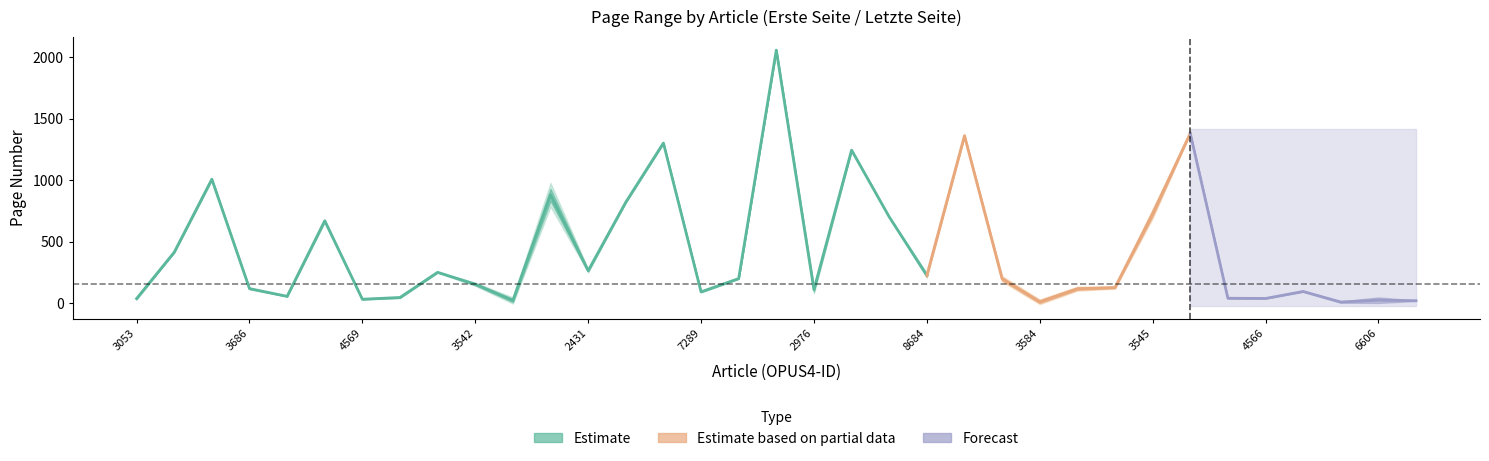

What is the sum of the Letzte Seite values at 5080 and 3584?

723